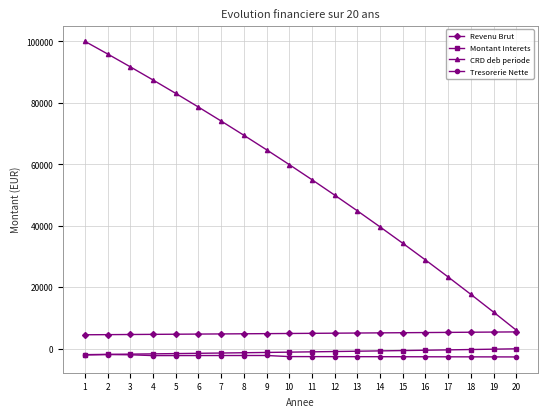

True or false: CRD deb periode and Tresorerie Nette cross at least once.

False